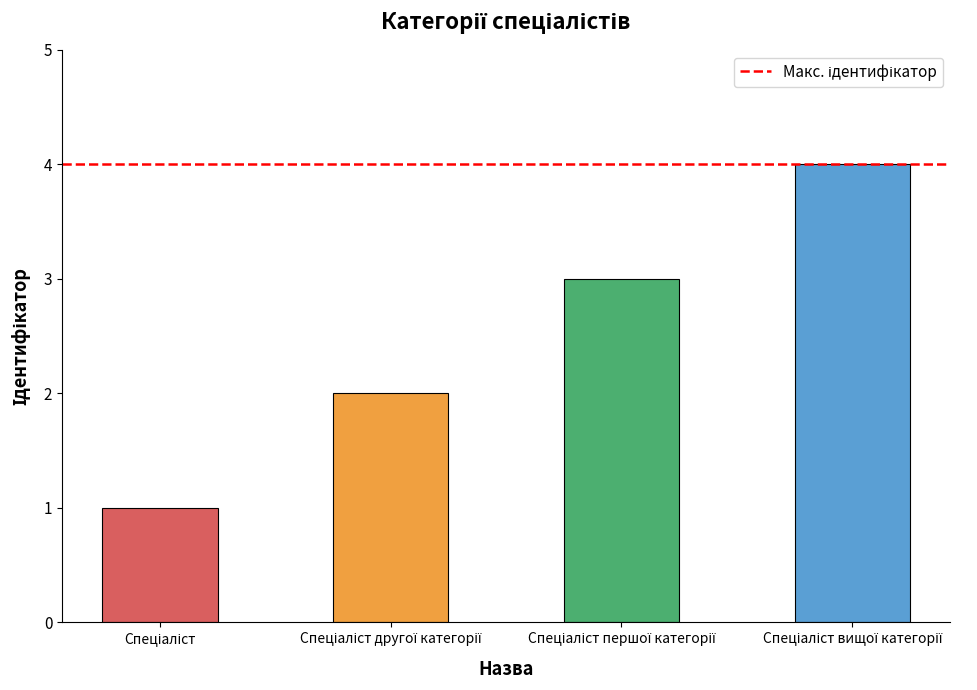

Reading left to right, what are all the values shown in this chart?

1	2	3	4